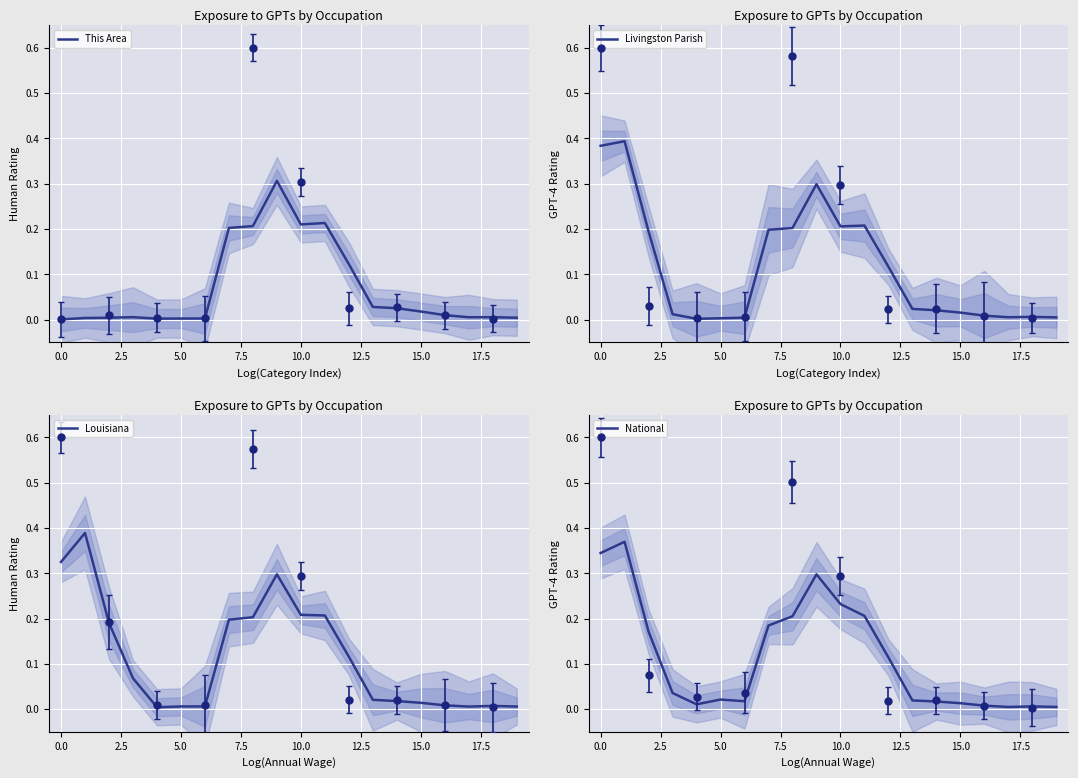

True or false: National has more than 2 interior local peaks.

True